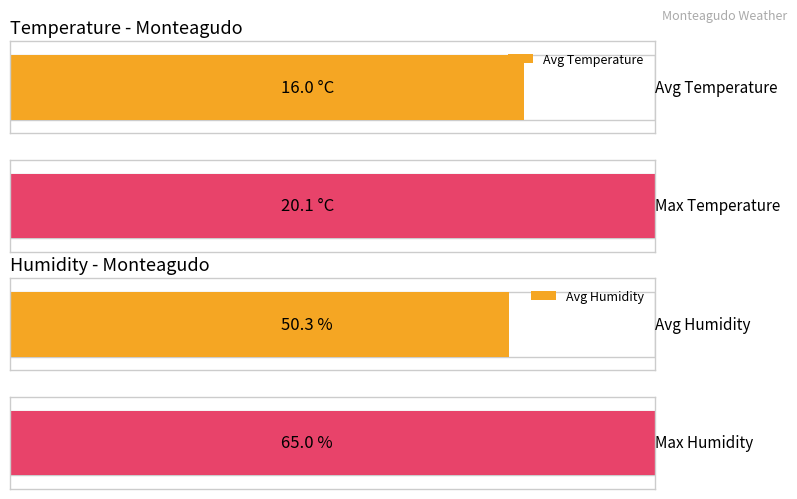

Is the value of Temperature (ºC) at 03:00 greater than the value of Humitat (%) at 11:00?

No